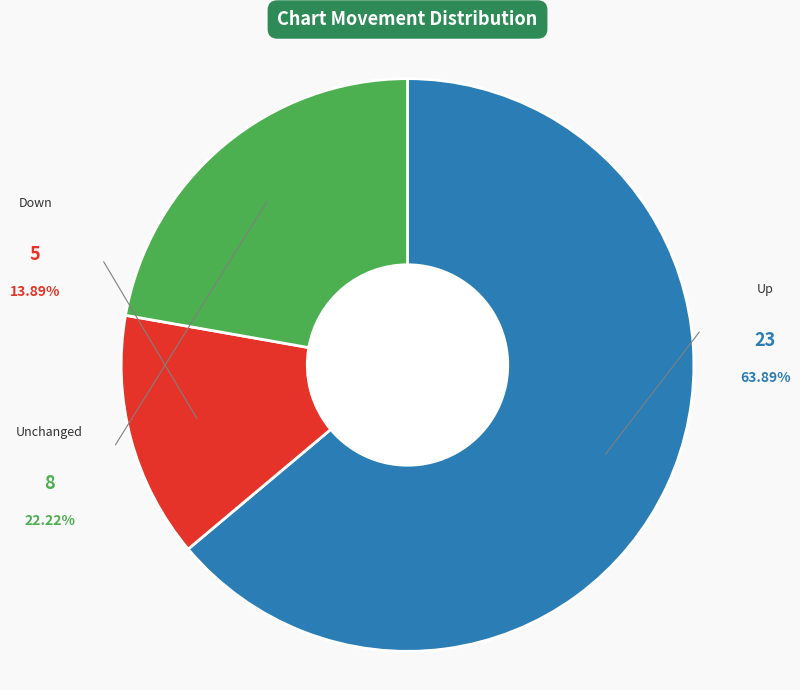

To the nearest percent, what is the difference between the down and - slice percentages?

8%